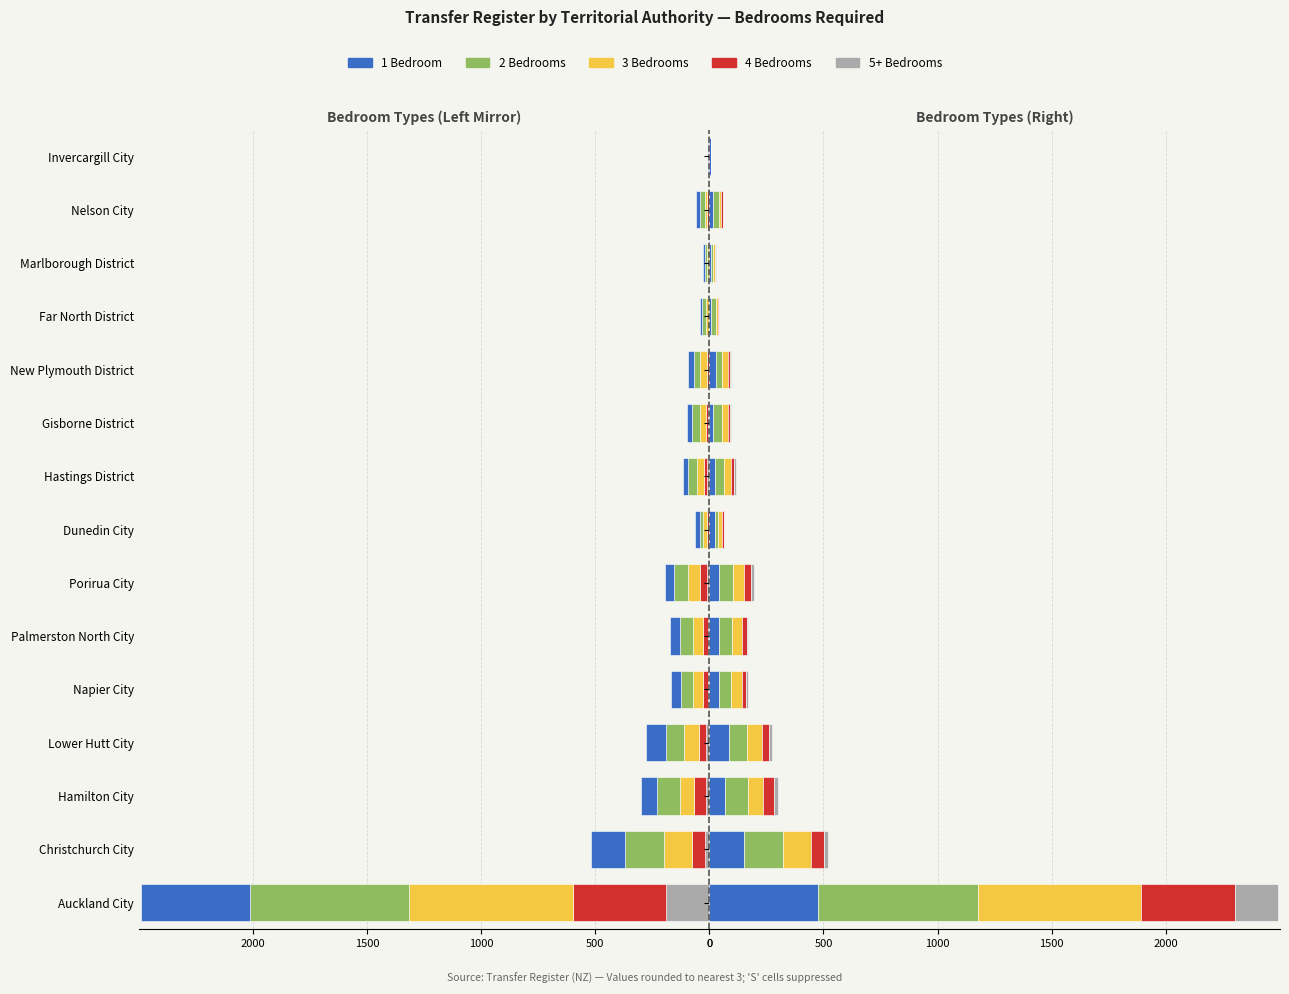

At Far North District, list the series in order from largest to smallest.

2 Bedrooms, 3 Bedrooms, 1 Bedroom, 4 Bedrooms, 5+ Bedrooms